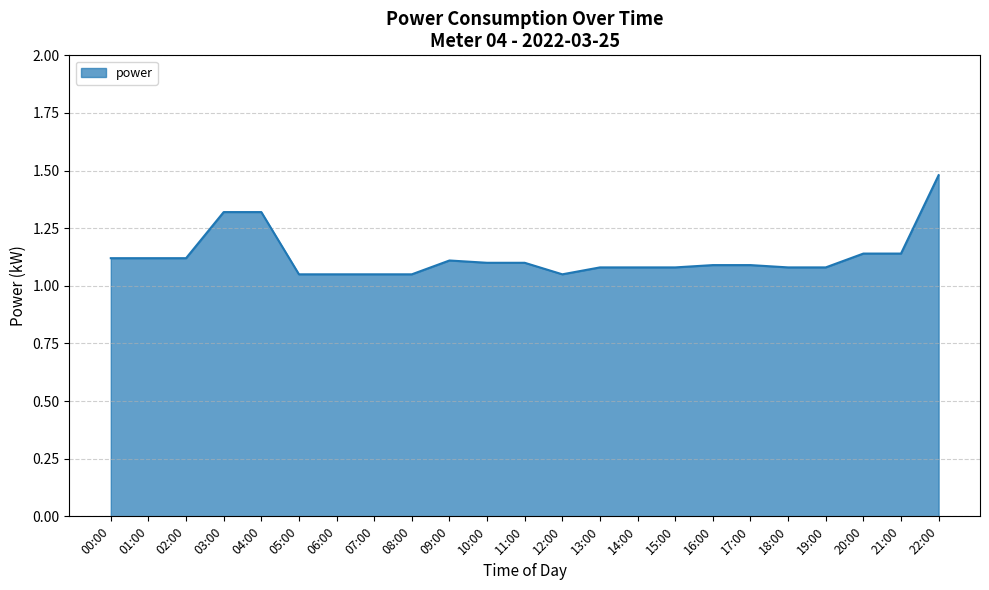

What is the difference between the maximum and minimum values?

0.4